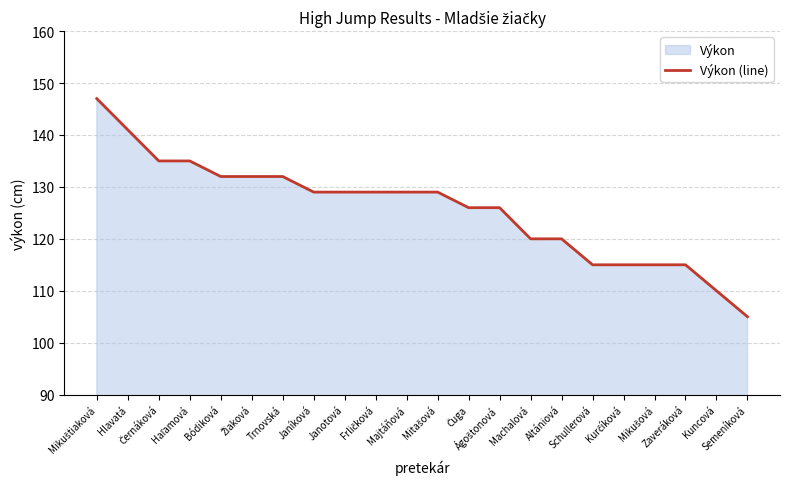

At which label does the data first exceed 129?

Mikuštiaková